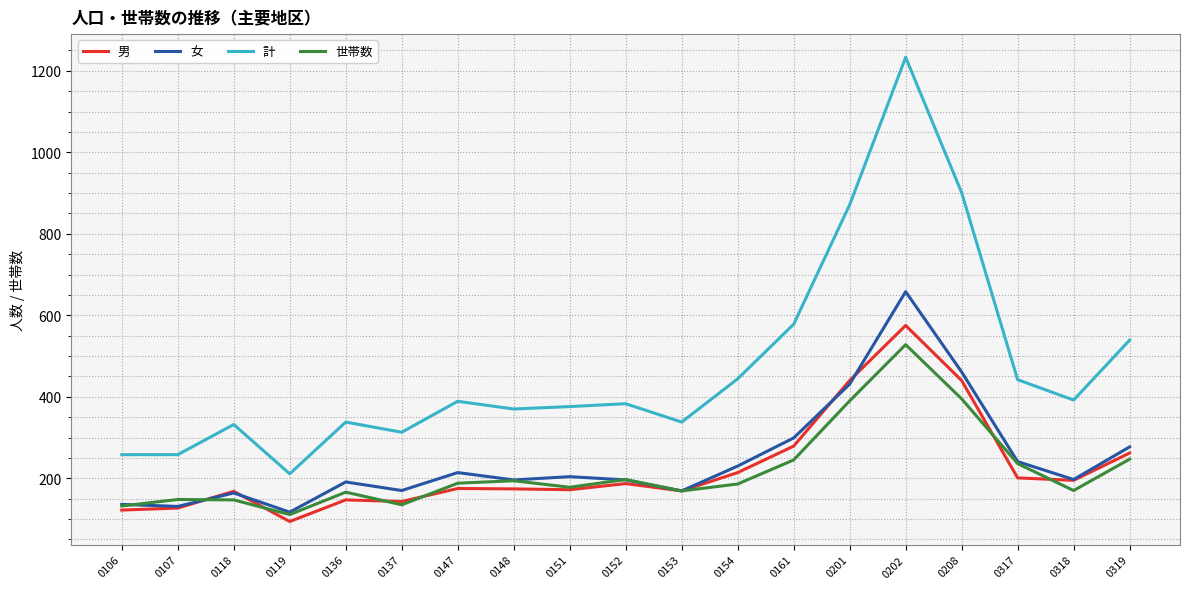

True or false: 世帯数 and 計 intersect in this chart.

False